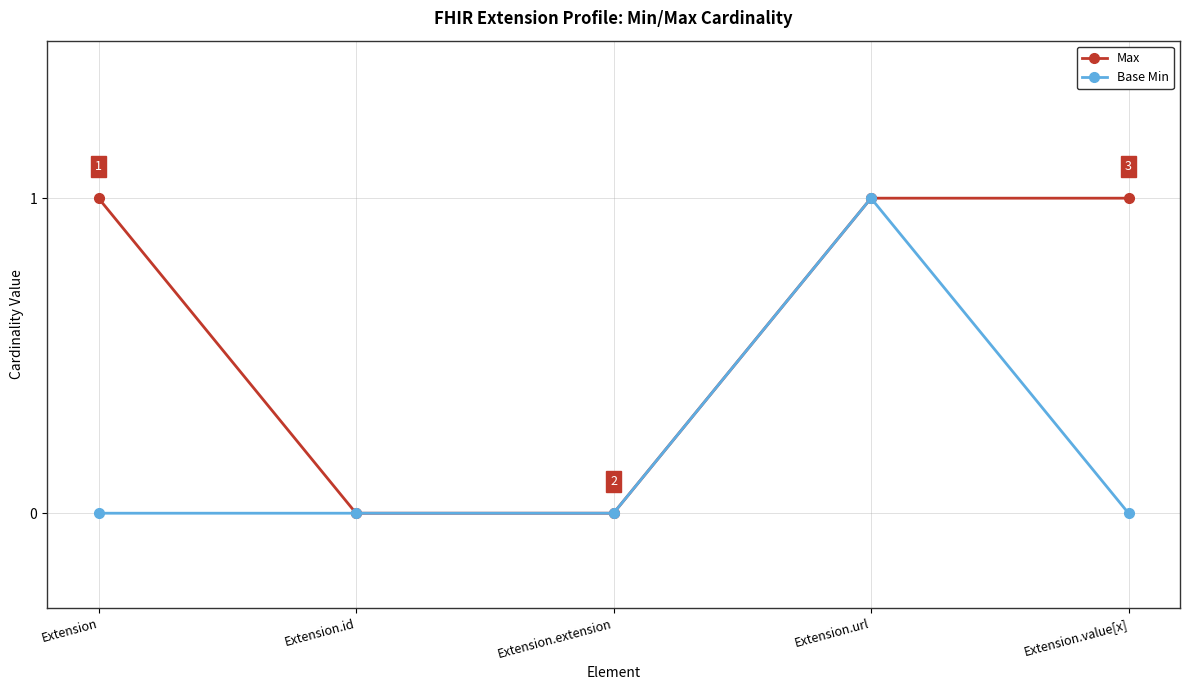

Rank the series by their average value, from lowest to highest.

Base Min, Max